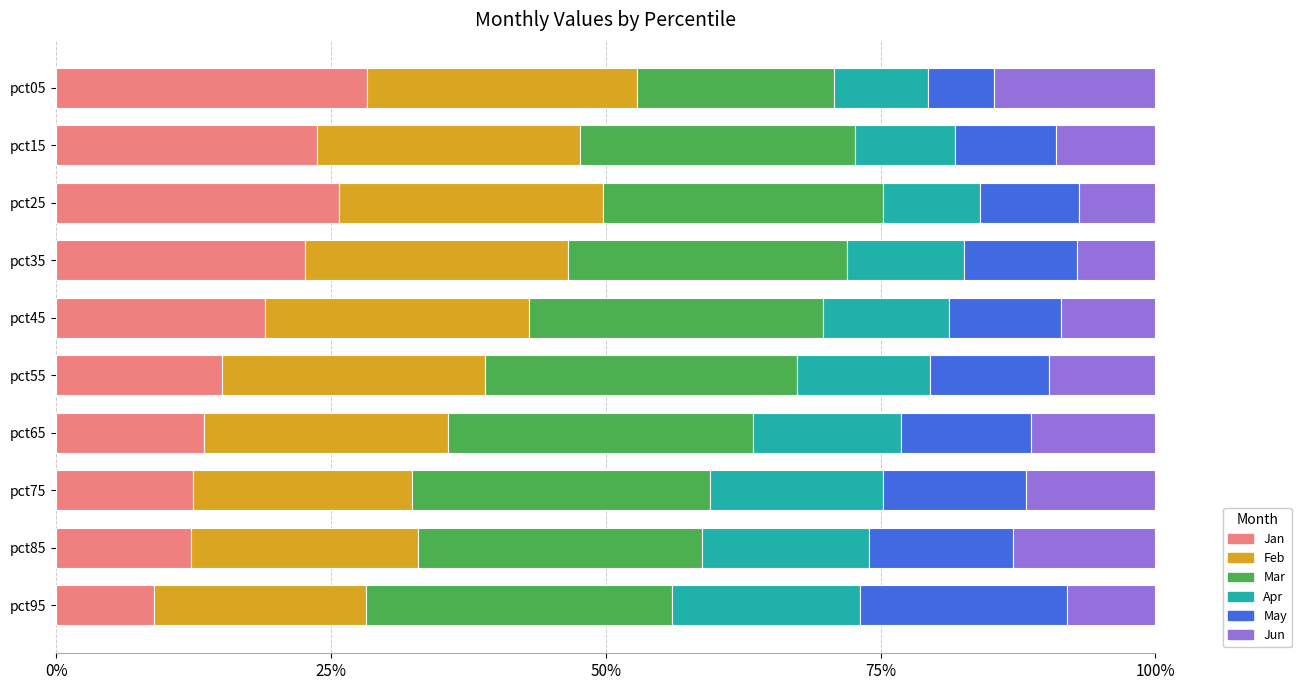

Reading left to right, extract all data points from this chart.

Jan: 0.3	0.2	0.3	0.2	0.2	0.2	0.1	0.1	0.1	0.1
Feb: 0.2	0.2	0.2	0.2	0.2	0.2	0.2	0.2	0.2	0.2
Mar: 0.2	0.2	0.3	0.3	0.3	0.3	0.3	0.3	0.3	0.3
Apr: 0.1	0.1	0.1	0.1	0.1	0.1	0.1	0.2	0.2	0.2
May: 0.1	0.1	0.1	0.1	0.1	0.1	0.1	0.1	0.1	0.2
Jun: 0.1	0.1	0.1	0.1	0.1	0.1	0.1	0.1	0.1	0.1